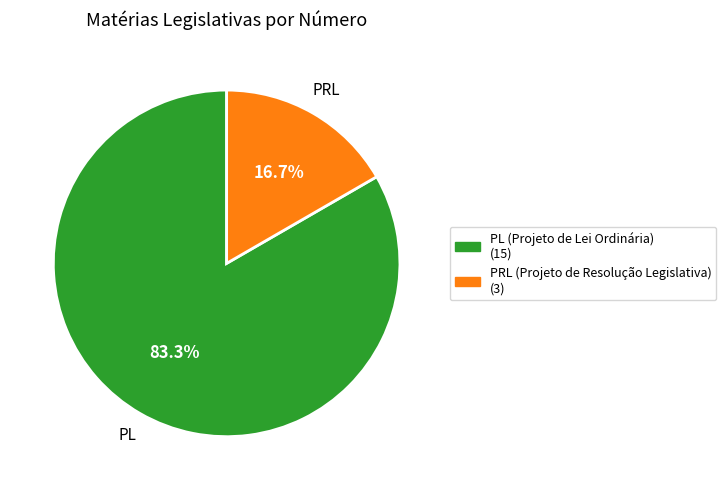

Is there a majority slice in this chart?

Yes